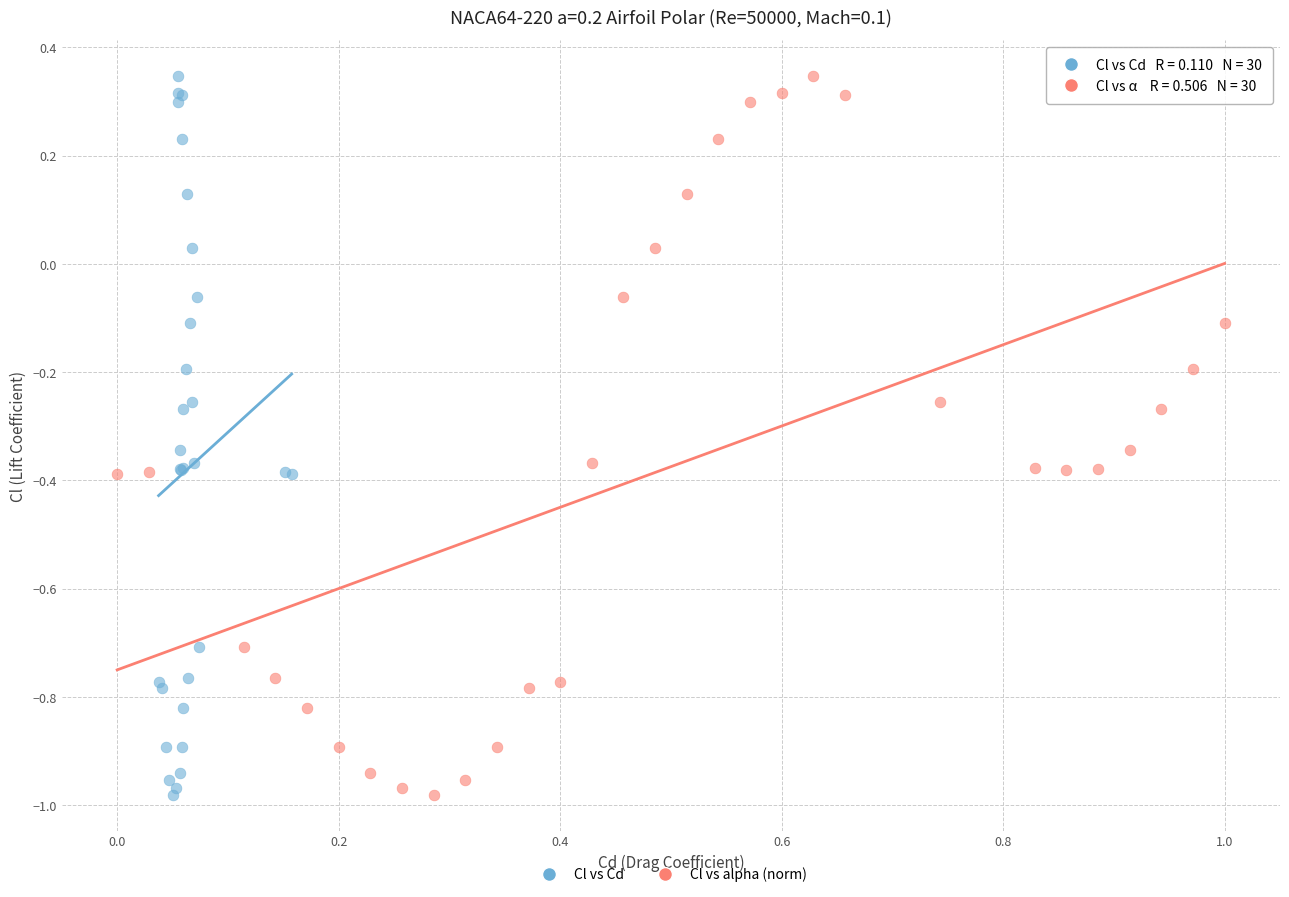

What are all the series names shown in the legend?

Cl vs Cd, Cl vs alpha (norm)